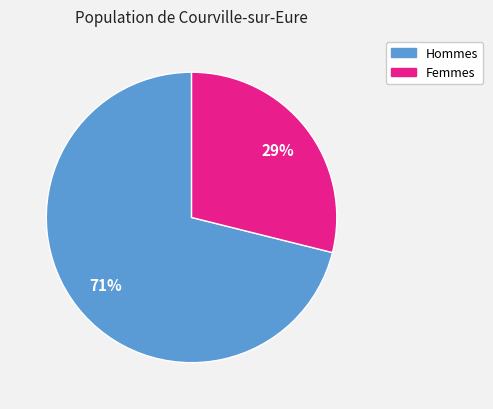

Is there a majority slice in this chart?

Yes